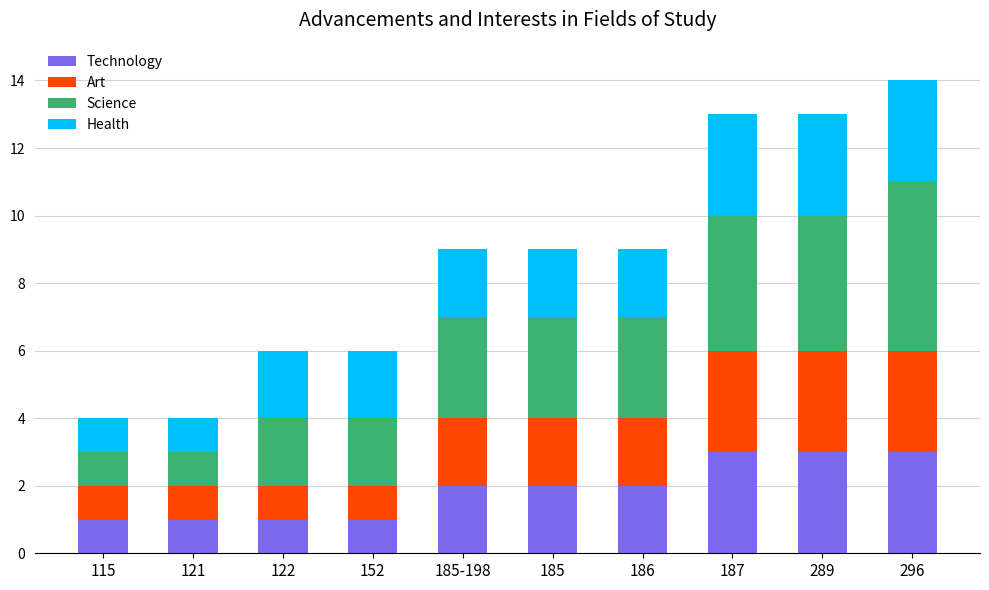

Is it true that Technology equals 1 at 186?

False